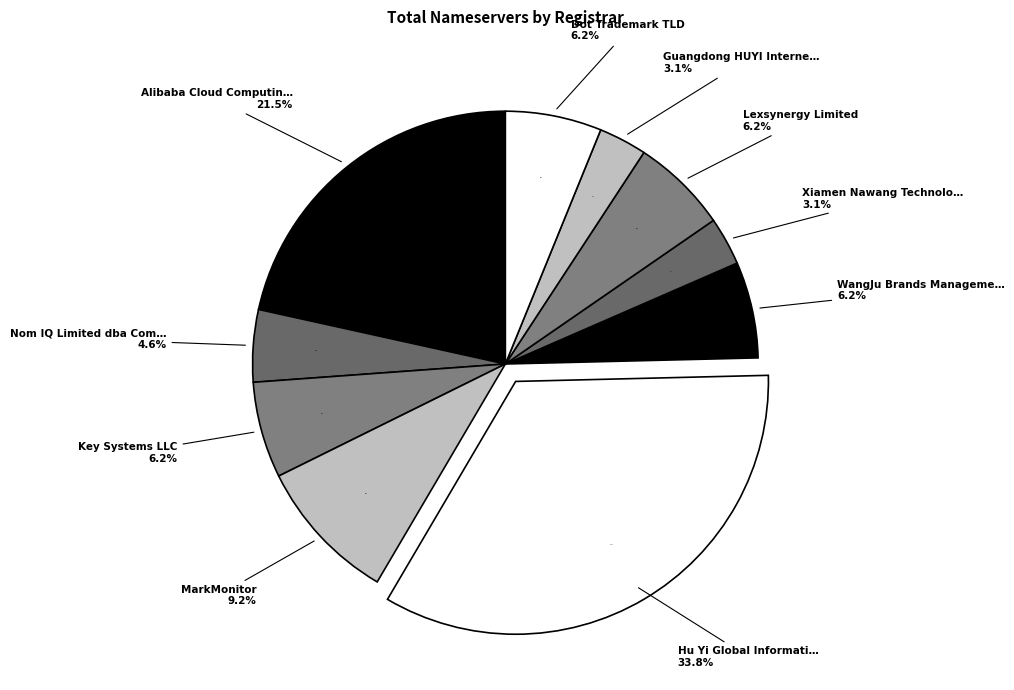

What percentage do WangJu Brands Management and MarkMonitor together represent?

15.4%